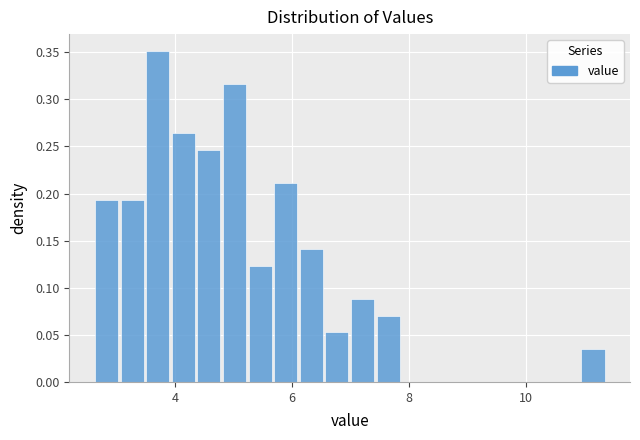

Read against the x-axis, roughly where is the centre of the tallest bar?

3.8